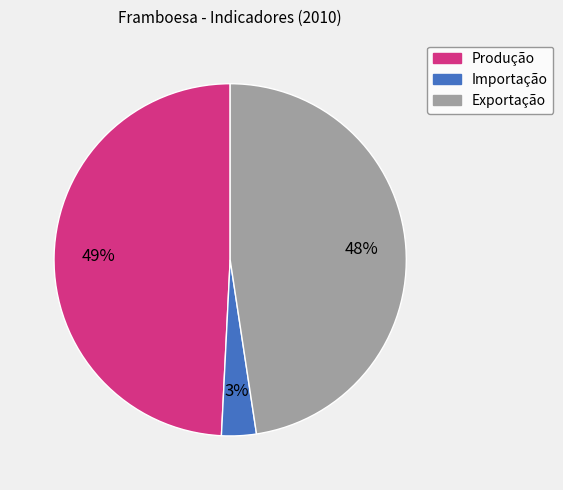

How many slices are in this pie chart?

3